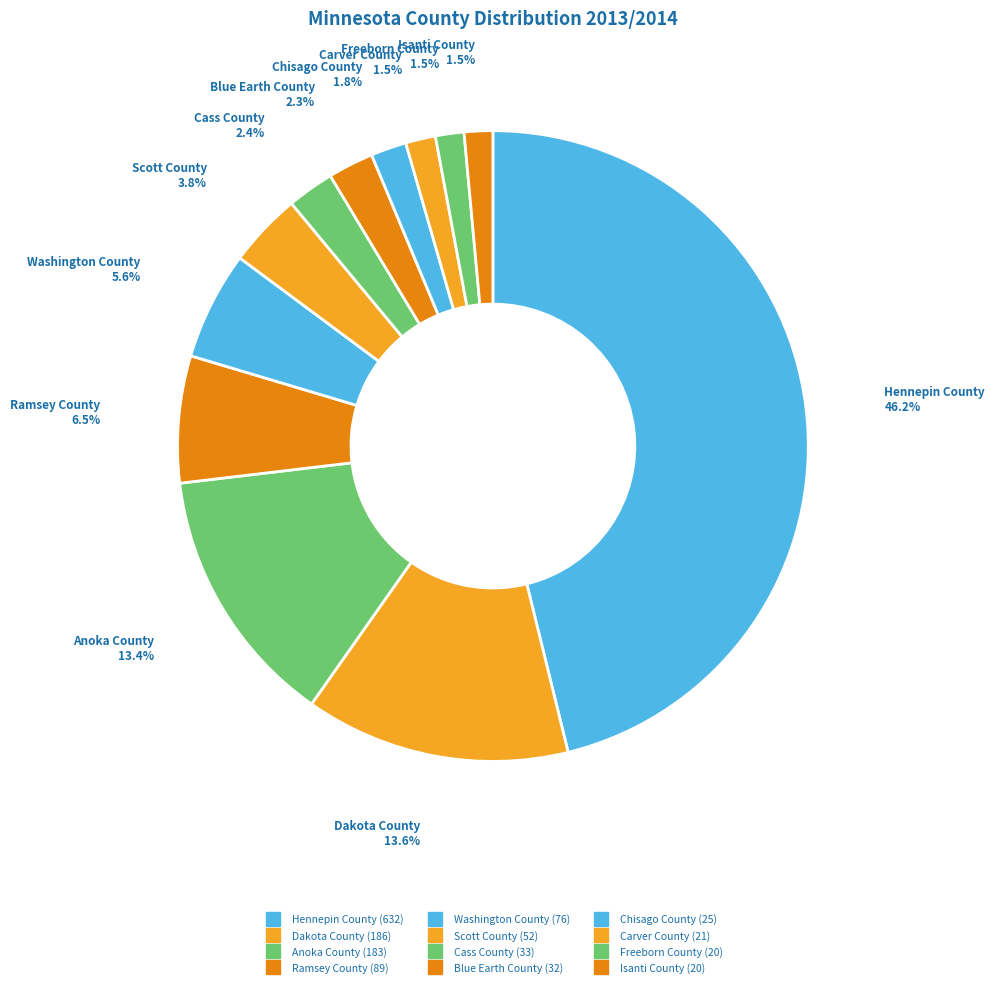

True or false: Carver County accounts for 10% of the total.

False